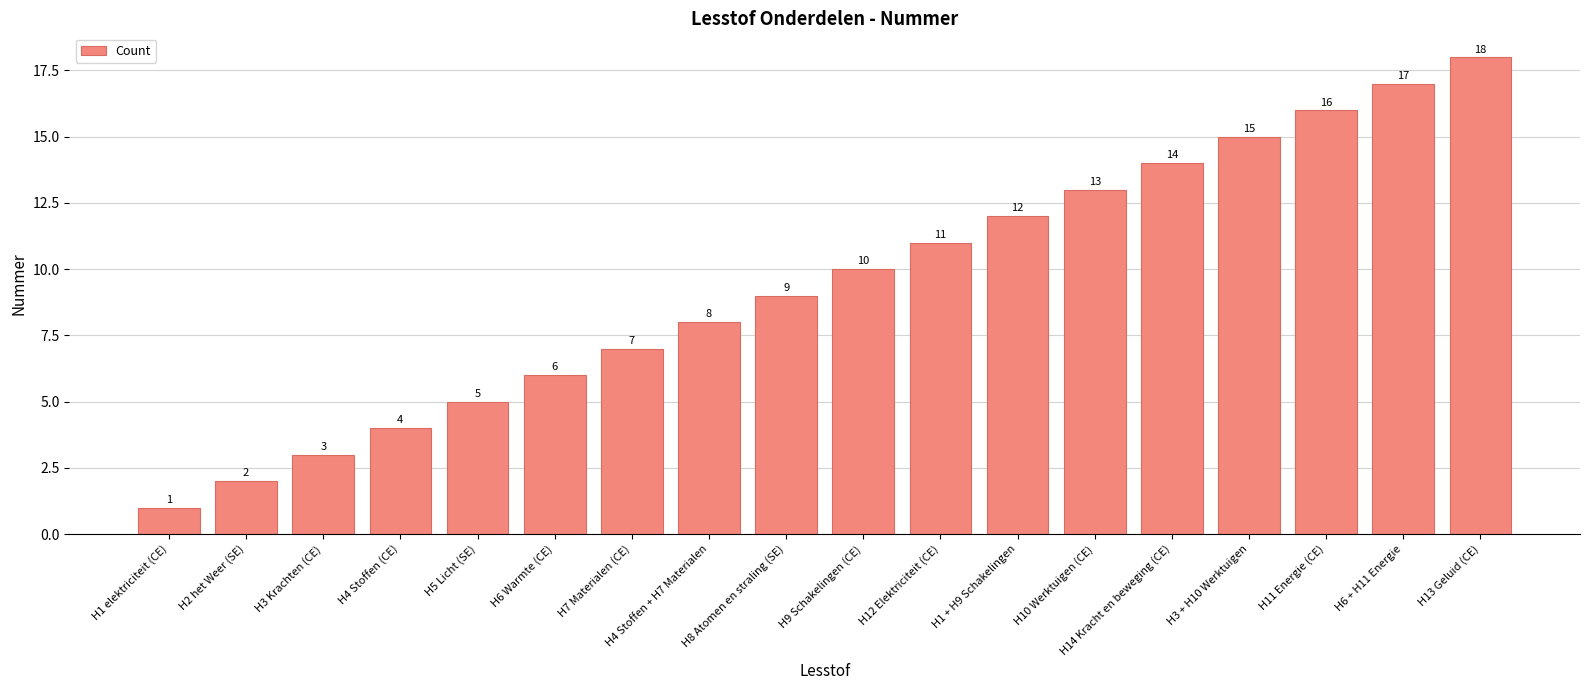

List the labels in order of value, largest first.

H13 Geluid (CE), H6 + H11 Energie, H11 Energie (CE), H3 + H10 Werktuigen, H14 Kracht en beweging (CE), H10 Werktuigen (CE), H1 + H9 Schakelingen, H12 Elektriciteit (CE), H9 Schakelingen (CE), H8 Atomen en straling (SE), H4 Stoffen + H7 Materialen, H7 Materialen (CE), H6 Warmte (CE), H5 Licht (SE), H4 Stoffen (CE), H3 Krachten (CE), H2 het Weer (SE), H1 elektriciteit (CE)